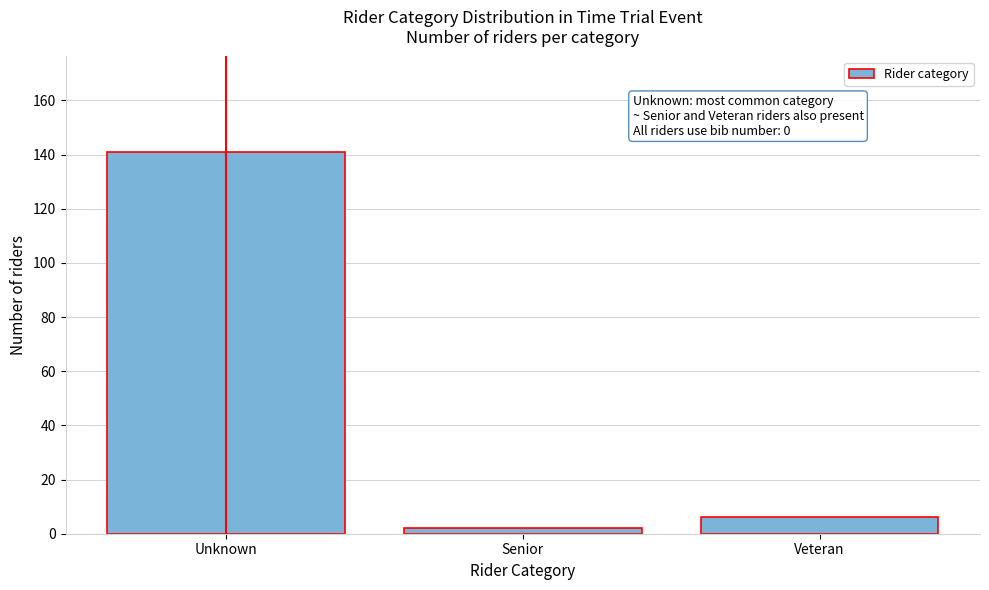

Reading right to left, what are all the values shown in this chart?

6	2	141